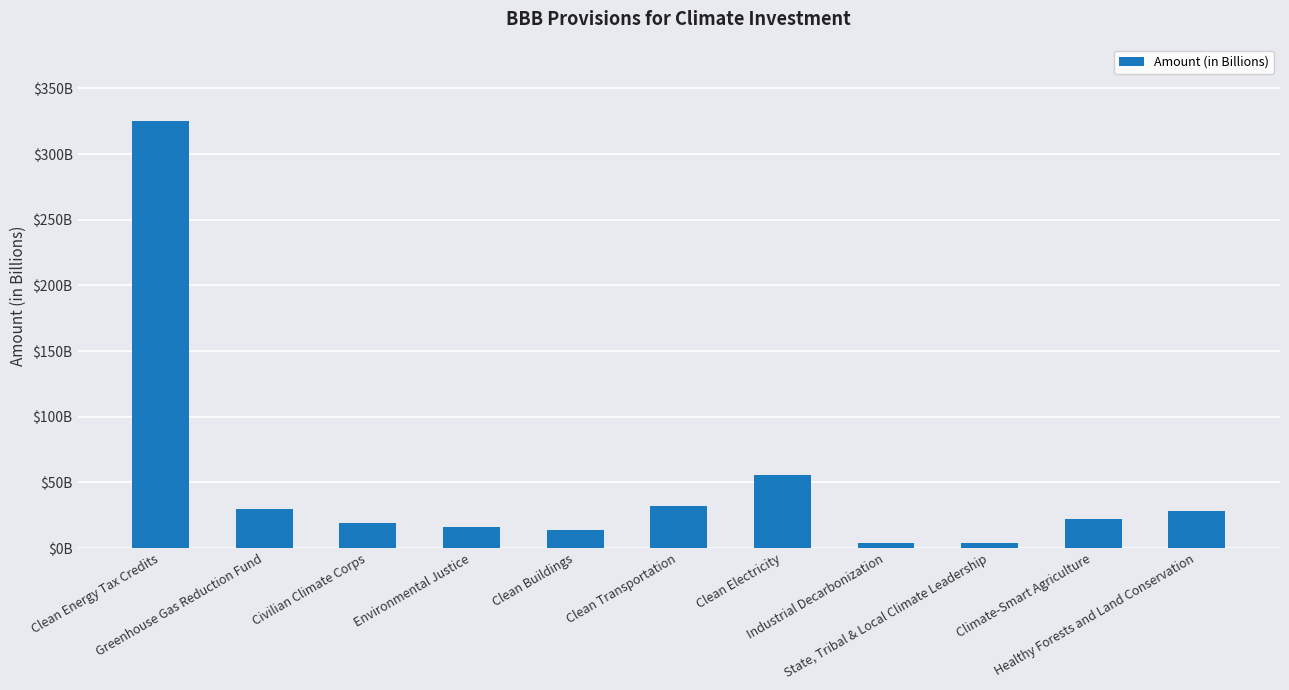

What is the label of the 10th bar from the left?

Climate-Smart Agriculture